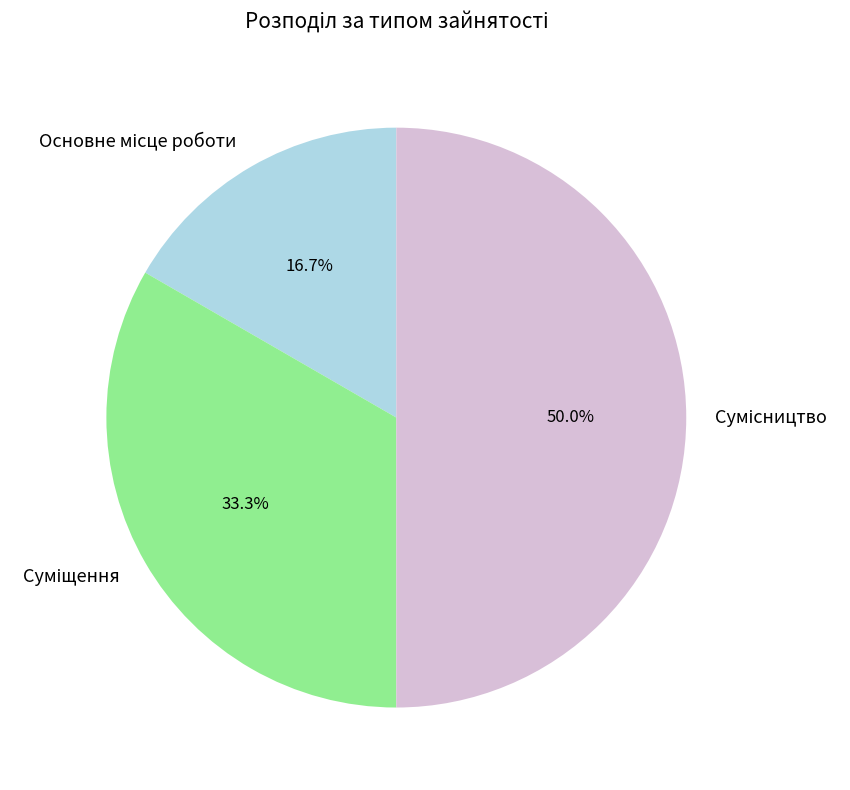

Count the number of slices in the pie.

3